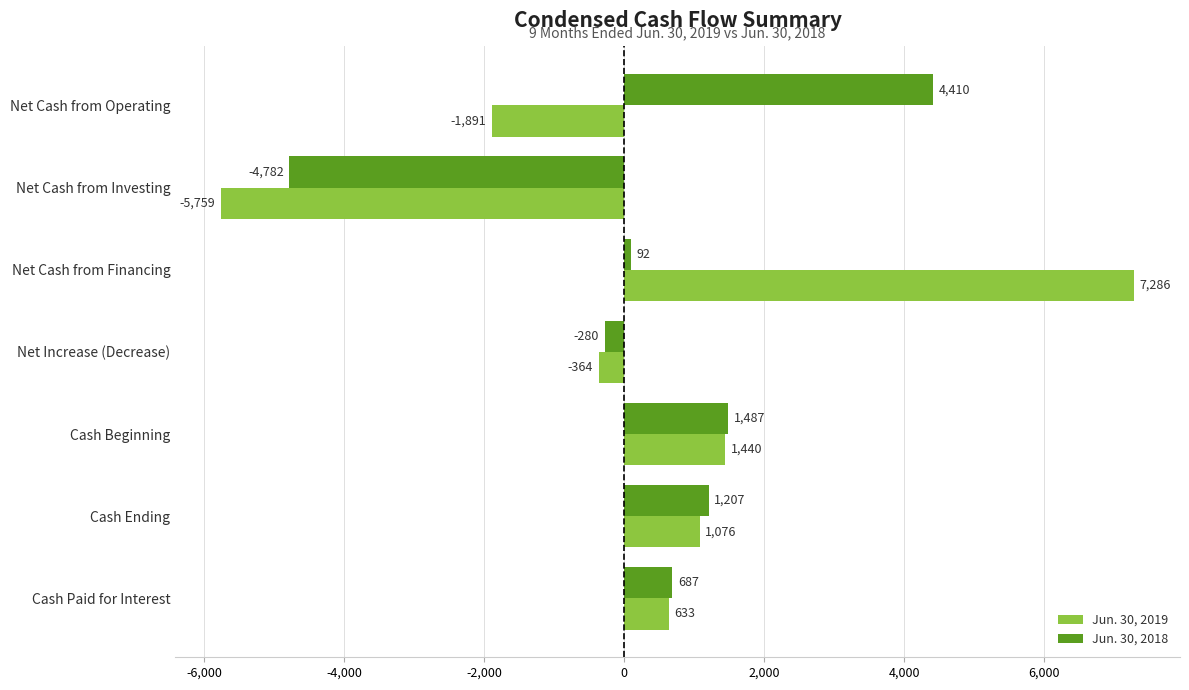

True or false: Jun. 30, 2019 has a value of 2063 at Cash Beginning.

False